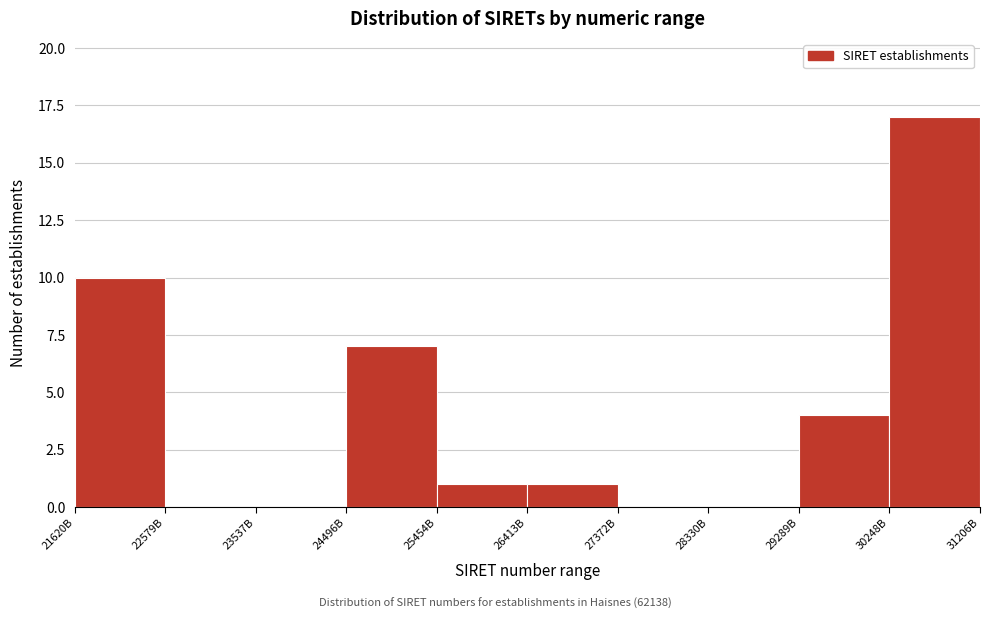

Reading left to right, transcribe all the data shown in this chart.

21620B=10	22579B=0	23537B=0	24496B=7	25454B=1	26413B=1	27372B=0	28330B=0	29289B=4	30248B=17